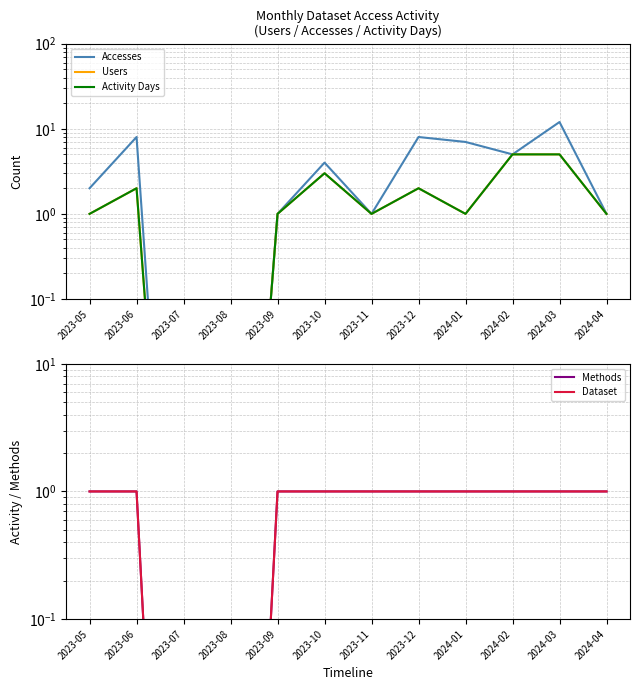

Where is the first local maximum for Users?

2023-06